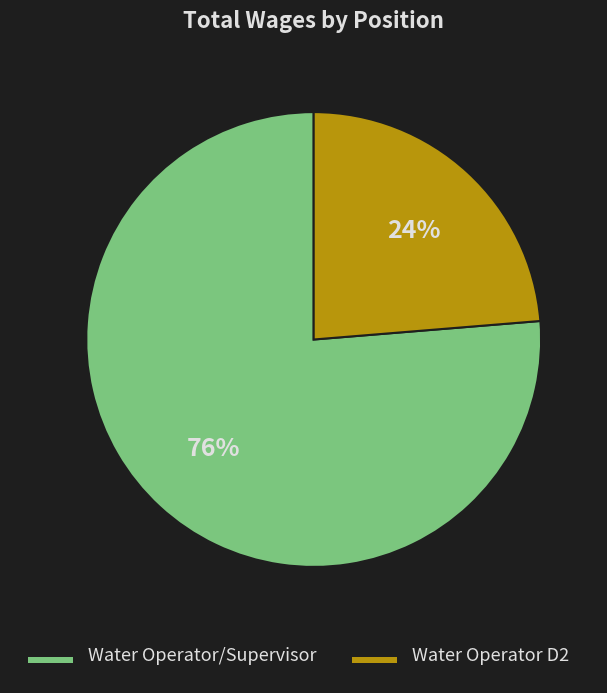

Approximately how many times larger is the value at Water Operator D2 compared to Water Operator/Supervisor?

0.3